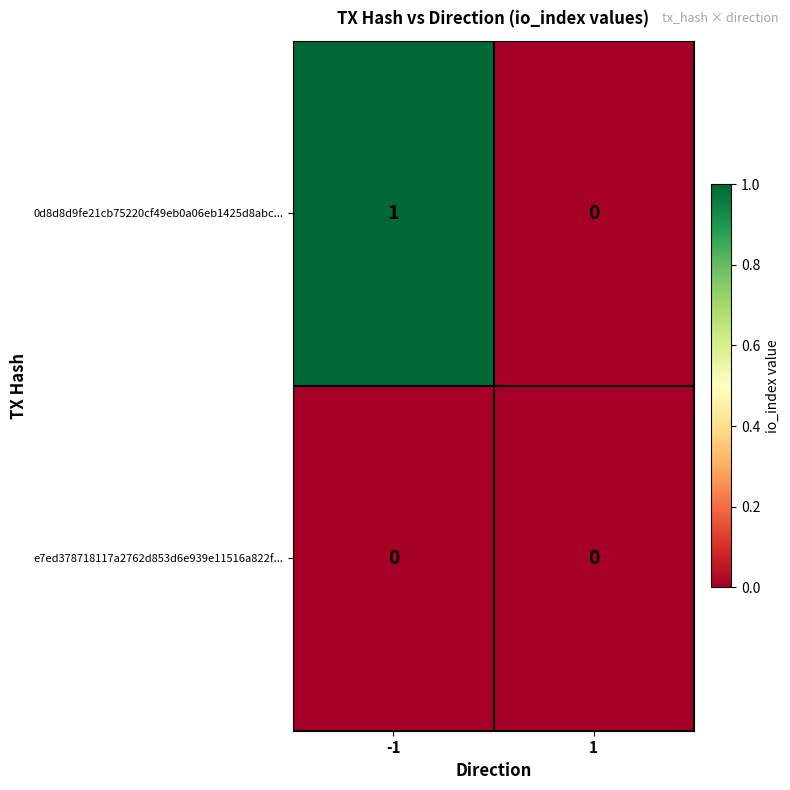

Is the value of e7ed378718117a2762d853d6e939e11516a822f... at -1 greater than the value of 0d8d8d9fe21cb75220cf49eb0a06eb1425d8abc... at -1?

No